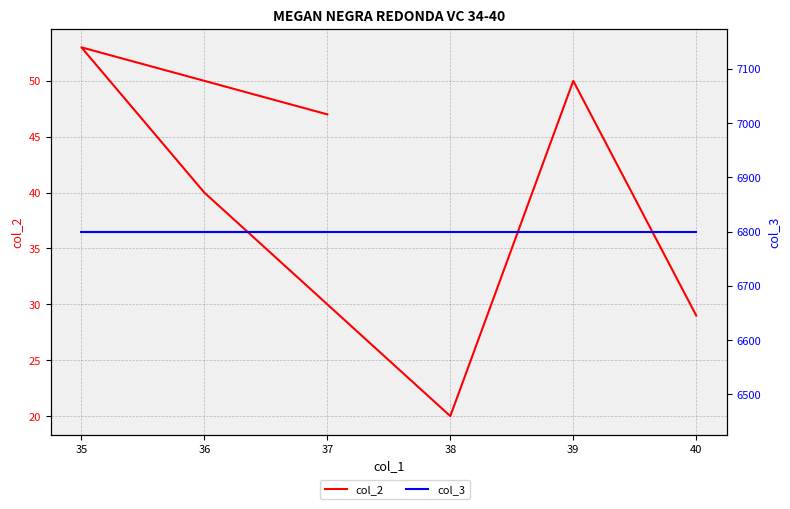

Which series has the largest total across all categories?

col_3